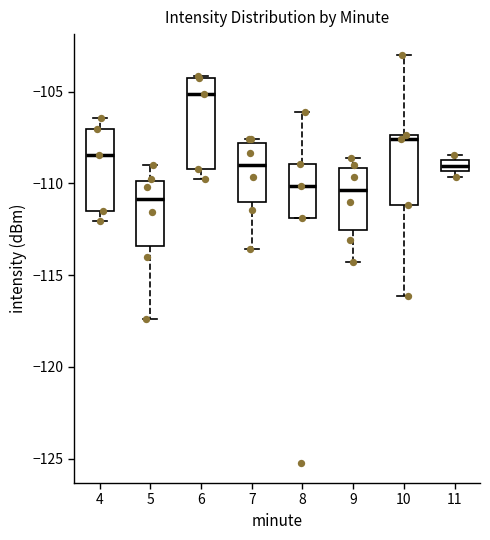

Which box is the tallest, from its lower edge to its upper edge?

6